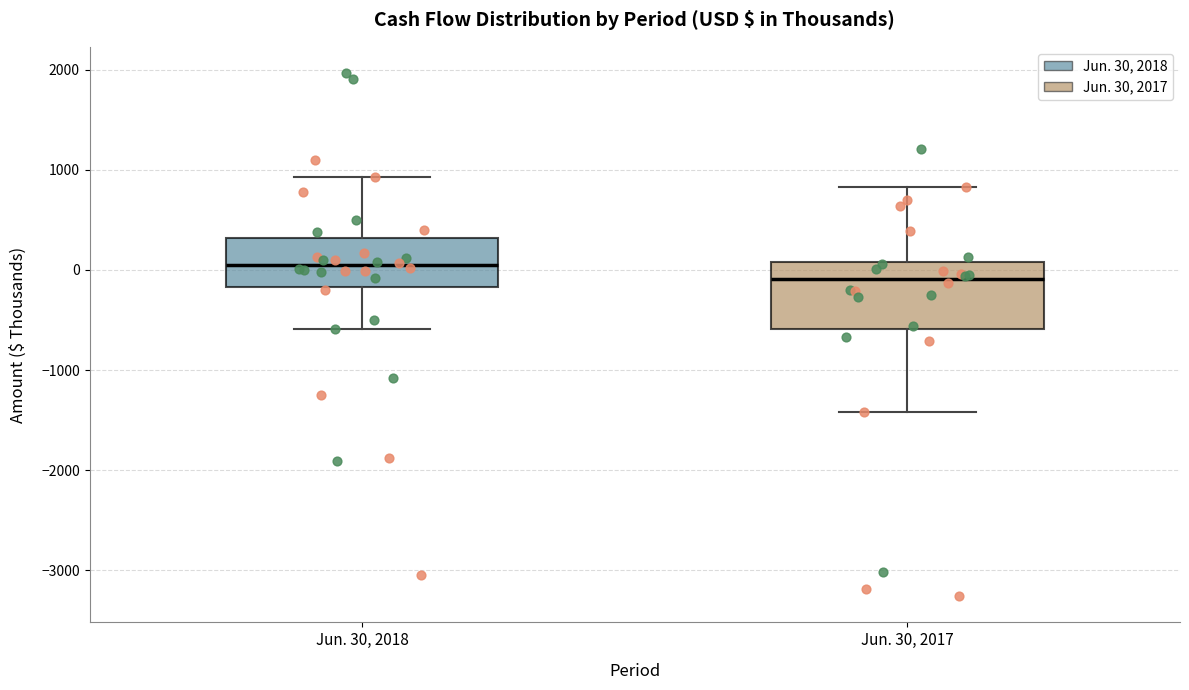

Which box is the tallest, from its lower edge to its upper edge?

Jun. 30, 2017